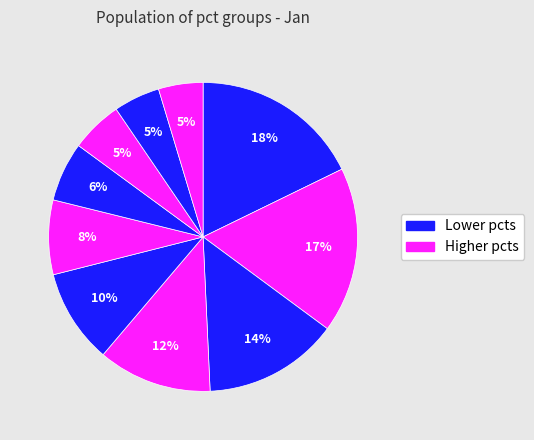

How many segments does this pie chart have?

10